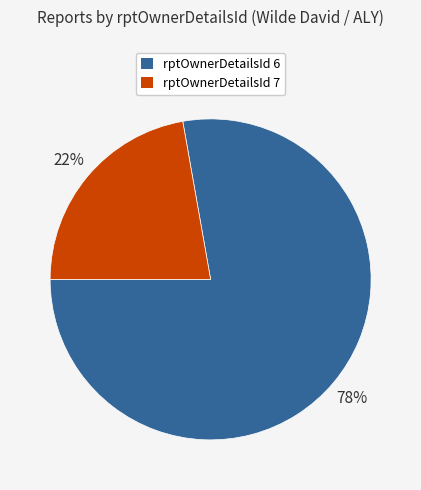

Combined, do rptOwnerDetailsId 7 and rptOwnerDetailsId 6 account for over 50%?

Yes